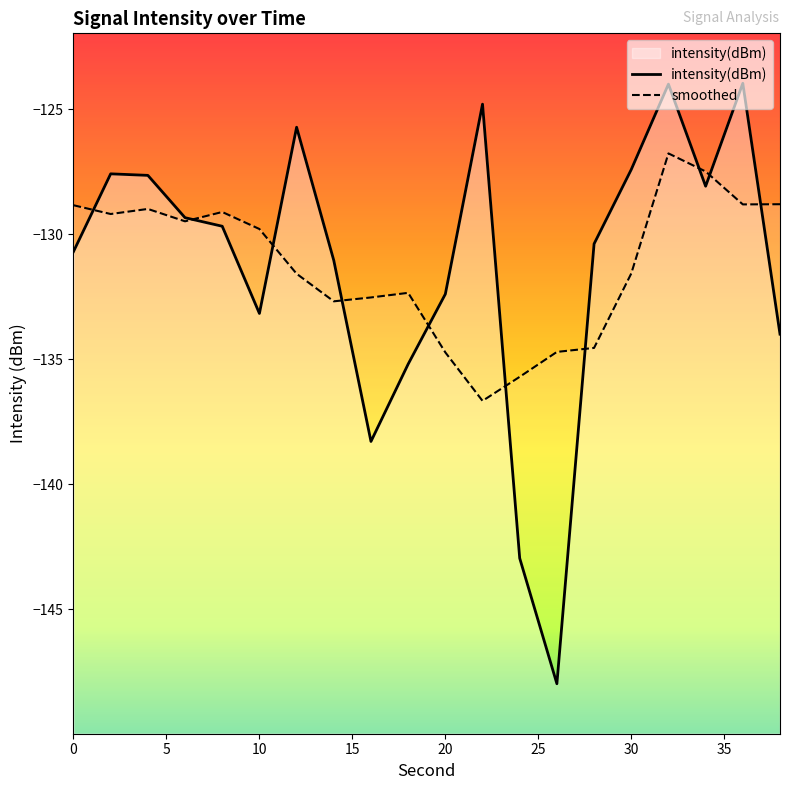

Reading left to right, list all the values displayed in this chart.

-130.7	-127.6	-127.6	-129.3	-129.7	-133.2	-125.7	-131.0	-138.3	-135.2	-132.4	-124.8	-143.0	-148.0	-130.4	-127.4	-124.0	-128.1	-124.0	-134.0